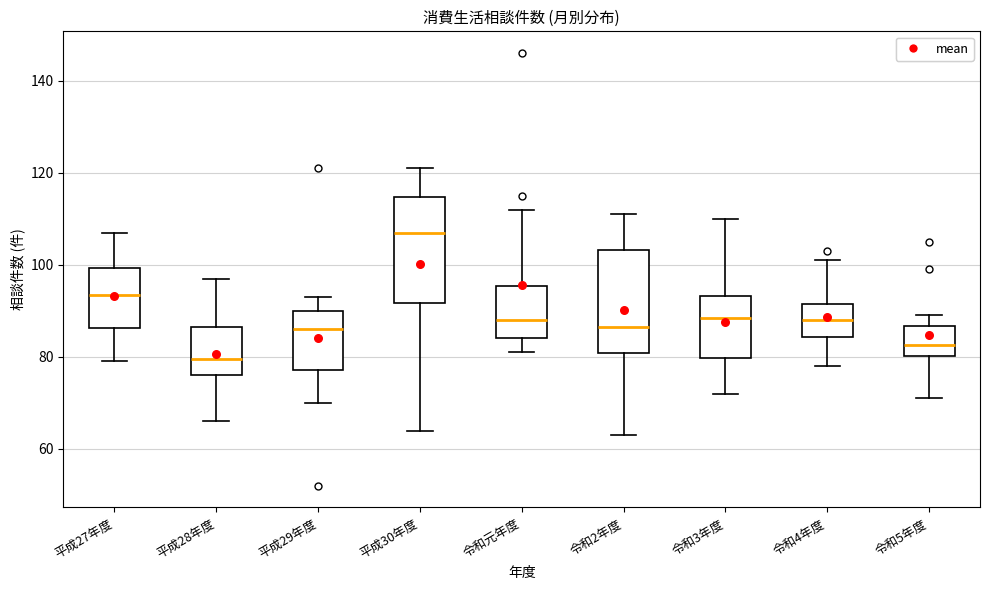

Which box has the lowest median line?

平成28年度